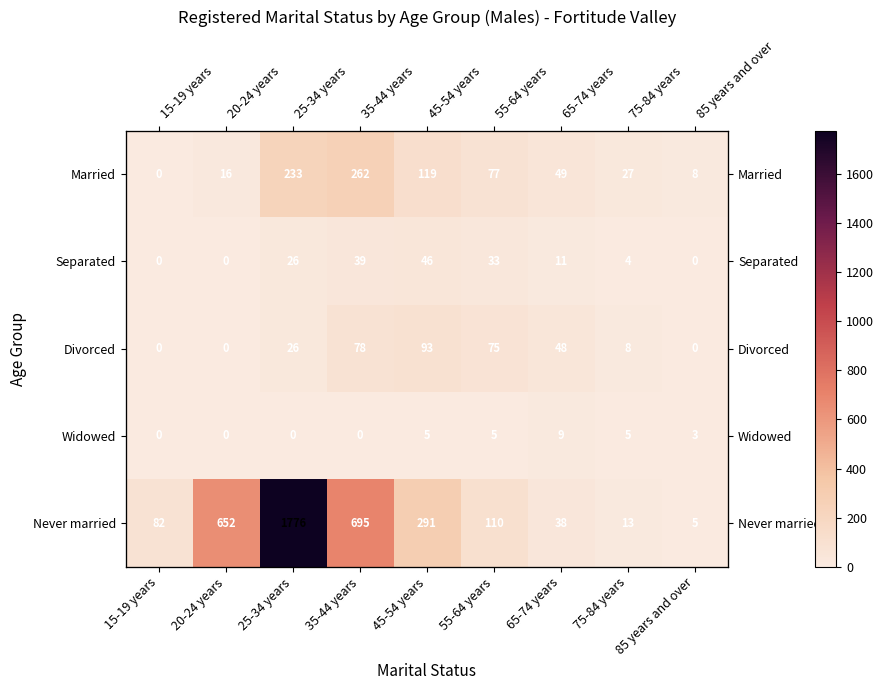

How many series are shown in this chart?

5